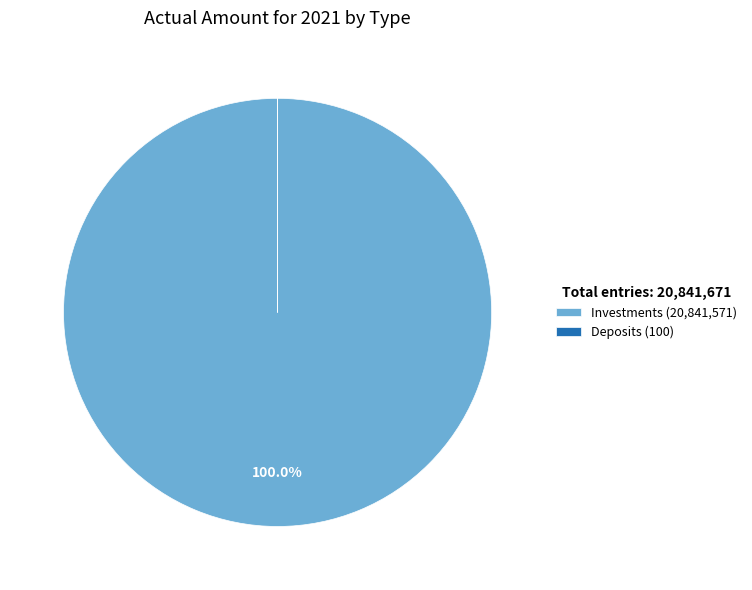

Is there any slice that represents more than half of the pie?

Yes